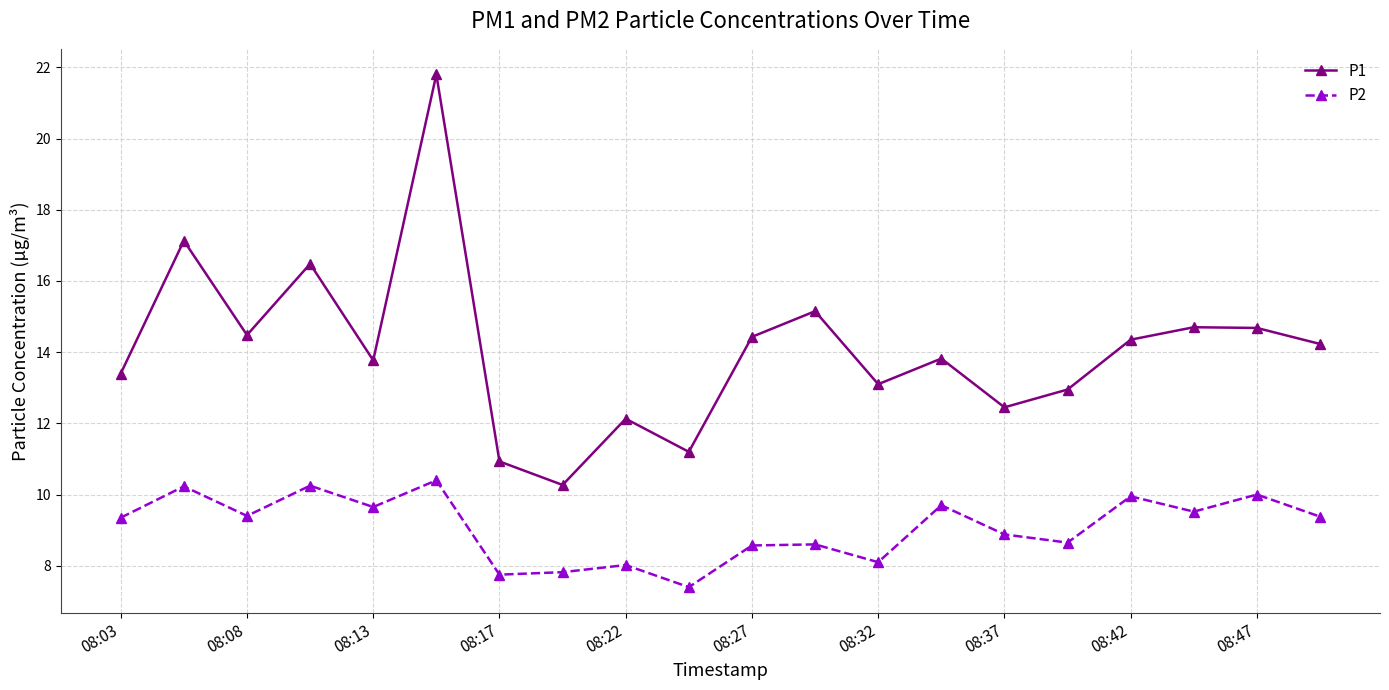

True or false: P1 and P2 intersect in this chart.

False